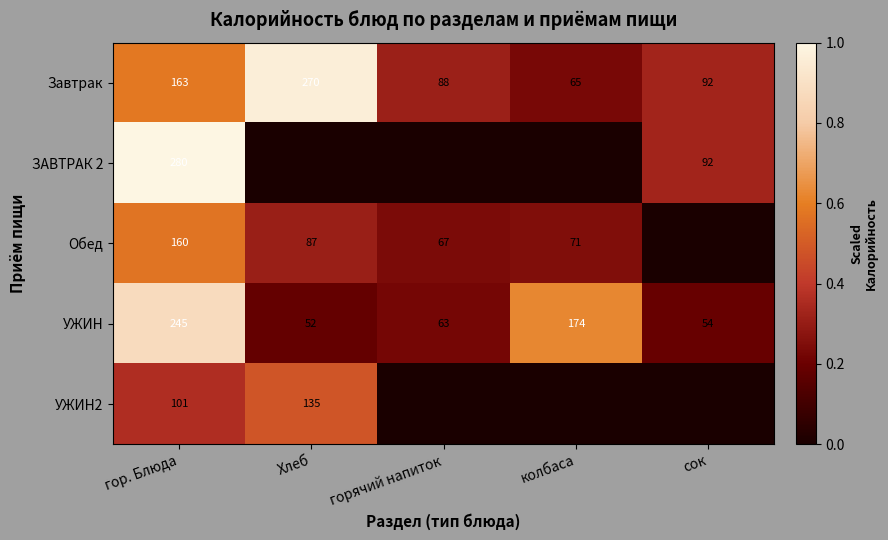

Is it true that Обед equals 160 at гор. Блюда?

True